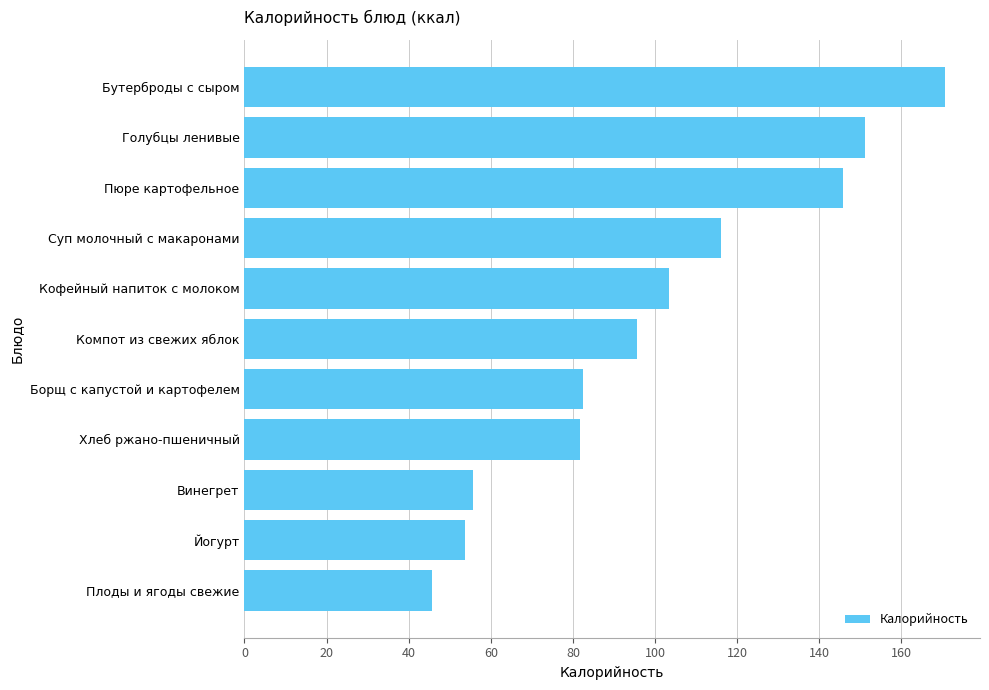

Does the chart contain stacked bars?

No